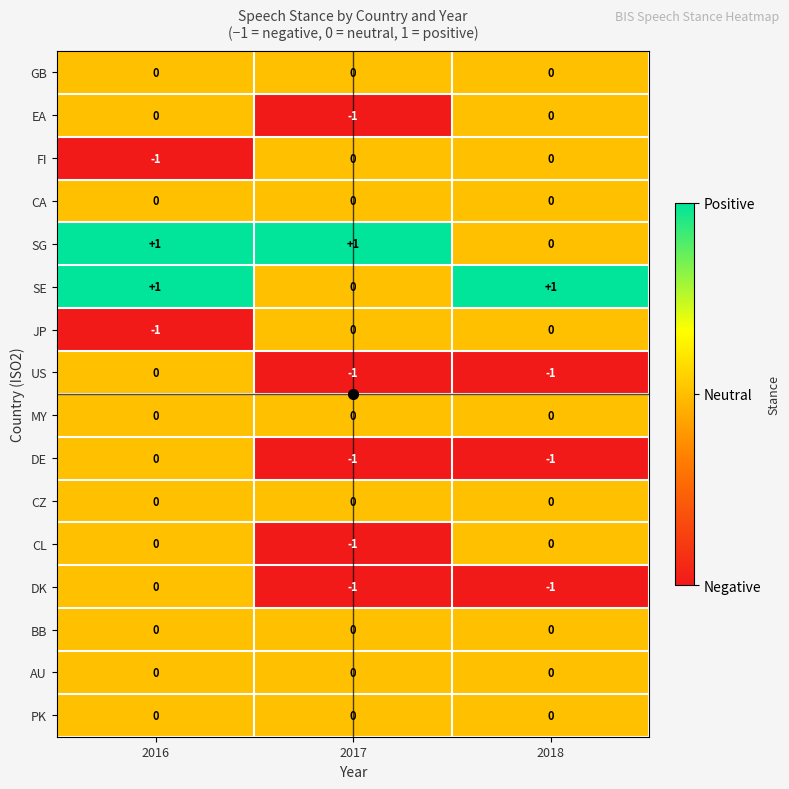

At which category is the sum across all series the highest?

2016